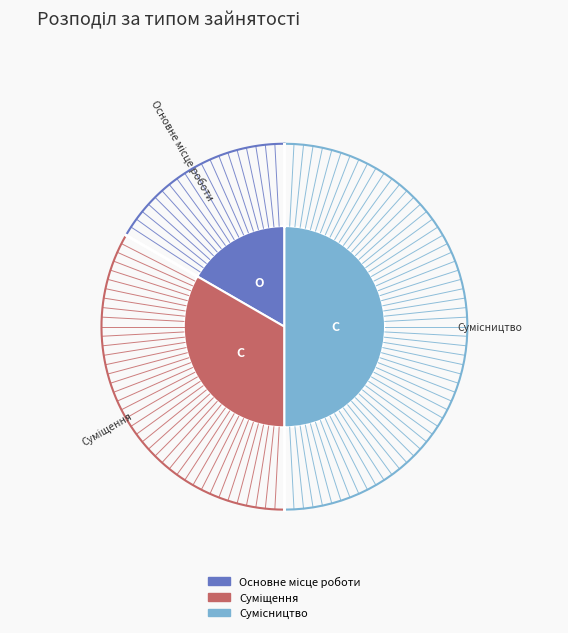

How many slices are in this pie chart?

3